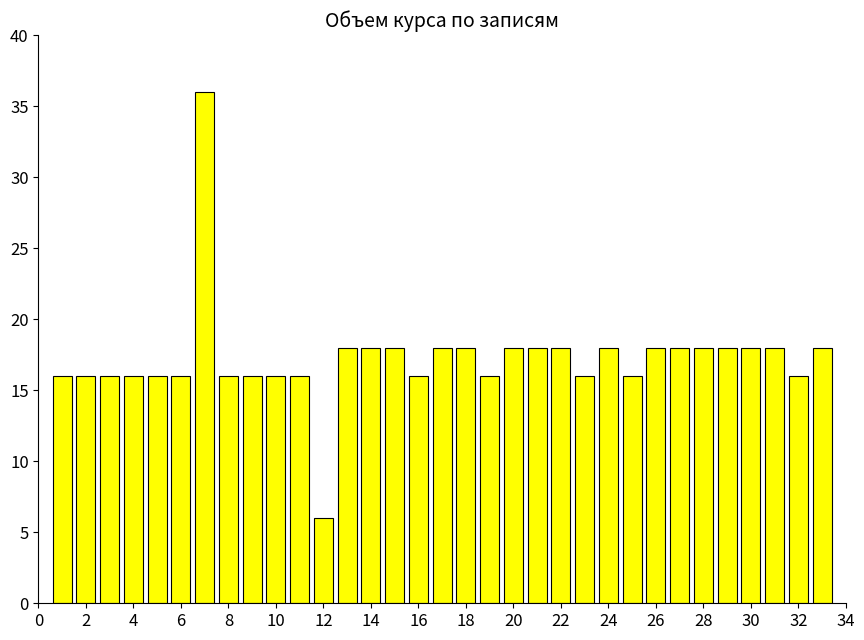

How many distinct data groups are displayed?

1